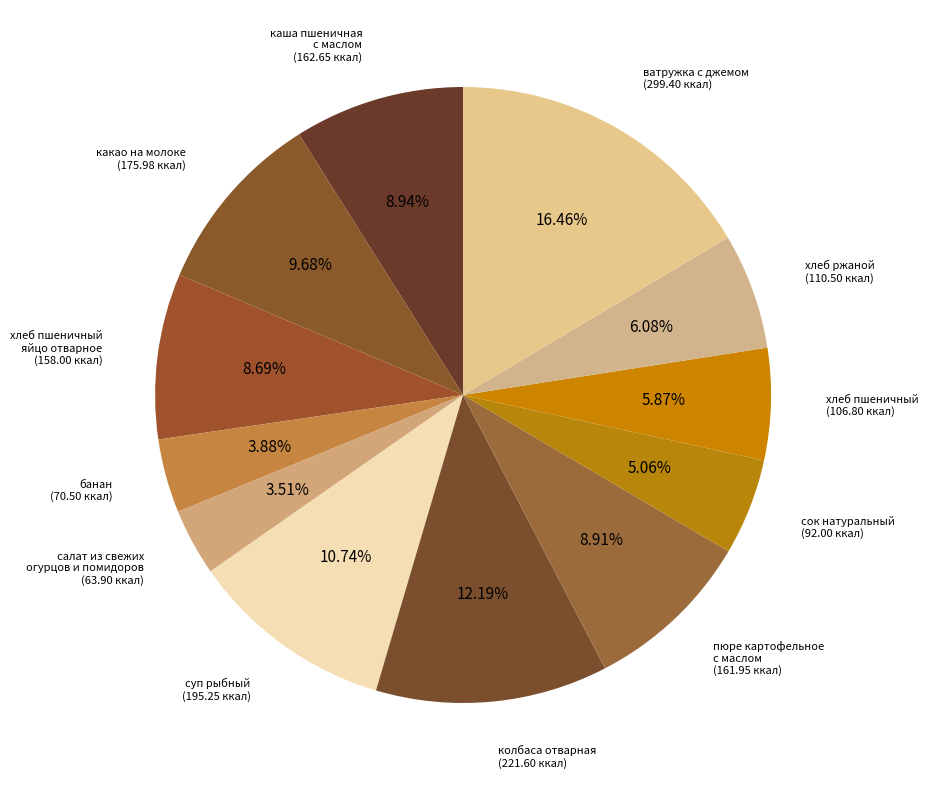

To the nearest percent, what portion does хлеб ржаной represent?

6%